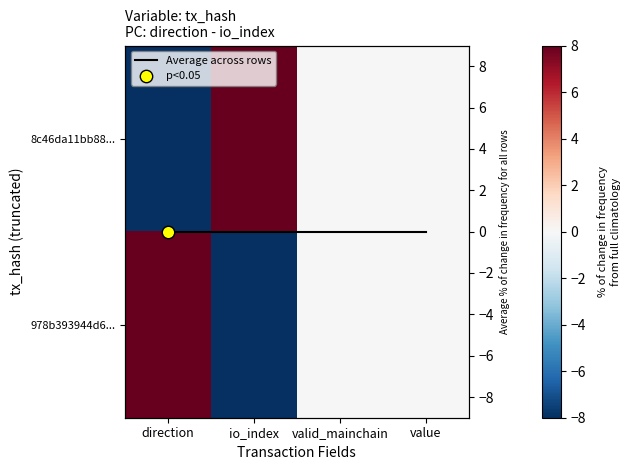

Between valid_mainchain and direction, which is larger?

valid_mainchain